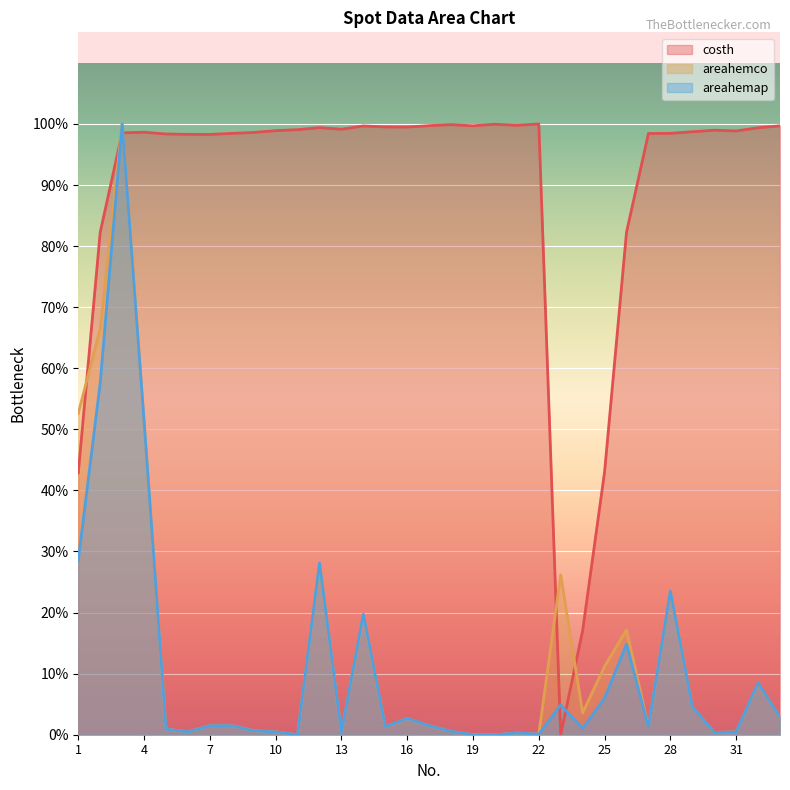

Reading right to left, extract all data points from this chart.

costh: 1.0	1.0	1.0	1.0	1.0	1.0	1.0	0.8	0.4	0.2	0.0	1.0	1.0	1.0	1.0	1.0	1.0	1.0	1.0	1.0	1.0	1.0	1.0	1.0	1.0	1.0	1.0	1.0	1.0	1.0	1.0	0.8	0.4
areahemco: 0.0	0.1	0.0	0.0	0.0	0.2	0.0	0.2	0.1	0.0	0.3	0.0	0.0	0.0	0.0	0.0	0.0	0.0	0.0	0.2	0.0	0.3	0.0	0.0	0.0	0.0	0.0	0.0	0.0	0.5	1.0	0.7	0.5
areahemap: 0.0	0.1	0.0	0.0	0.0	0.2	0.0	0.1	0.1	0.0	0.0	0.0	0.0	0.0	0.0	0.0	0.0	0.0	0.0	0.2	0.0	0.3	0.0	0.0	0.0	0.0	0.0	0.0	0.0	0.5	1.0	0.6	0.3